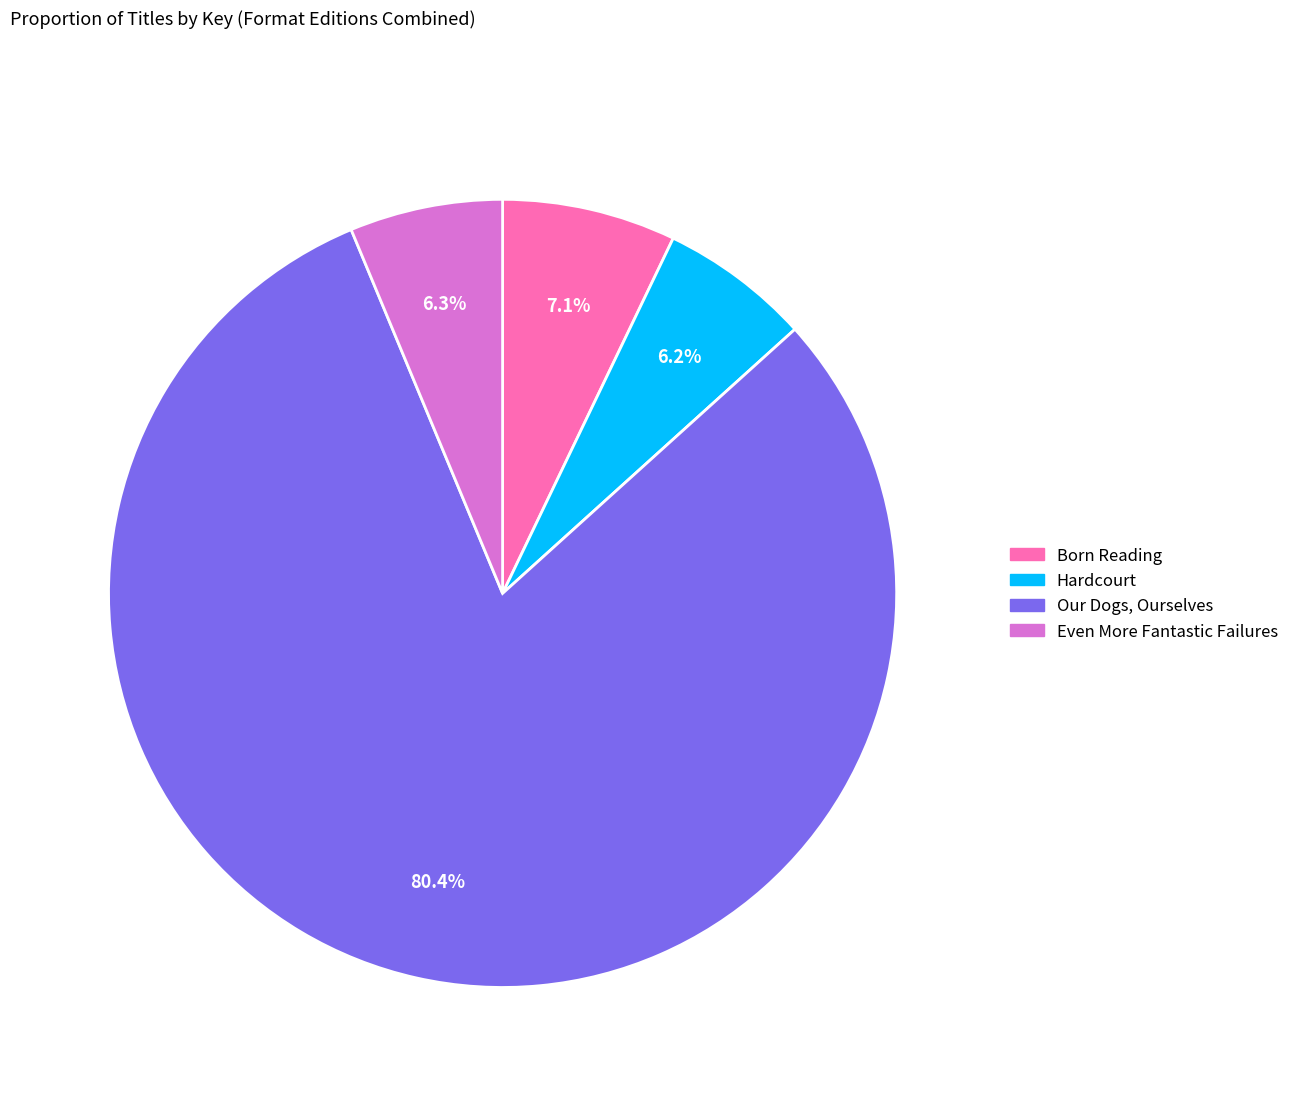

How many slices are in this pie chart?

4